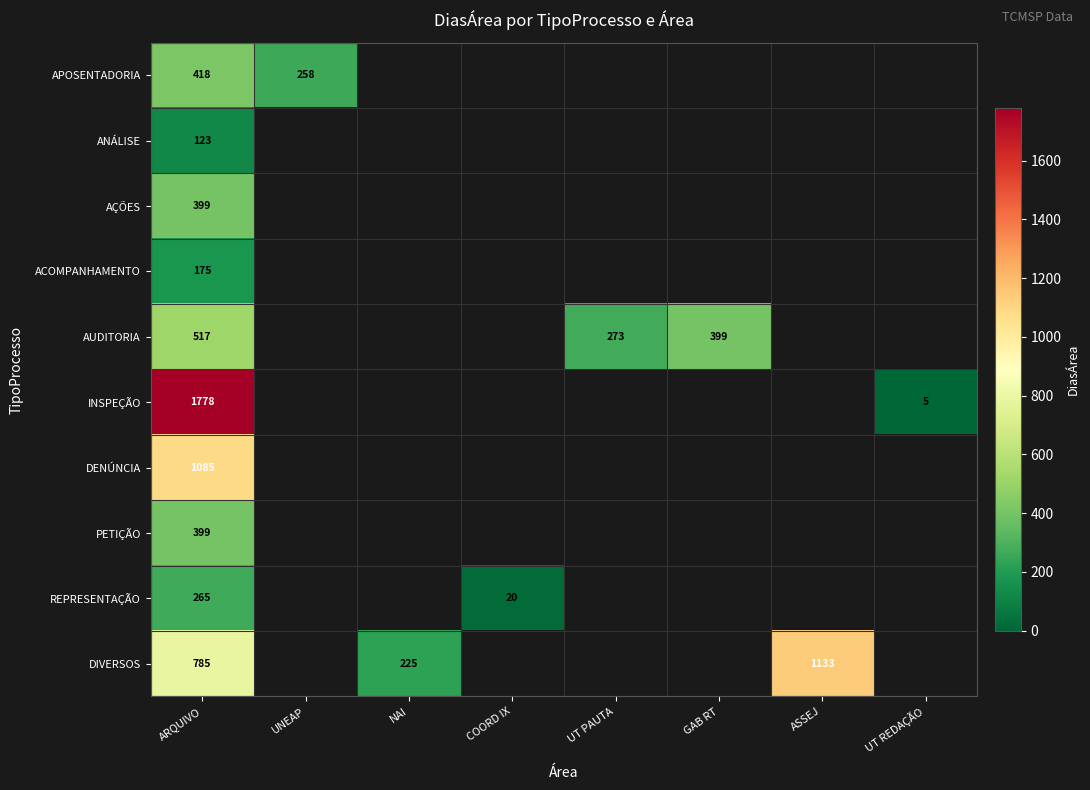

Is it true that INSPEÇÃO equals 862 at ARQUIVO?

False